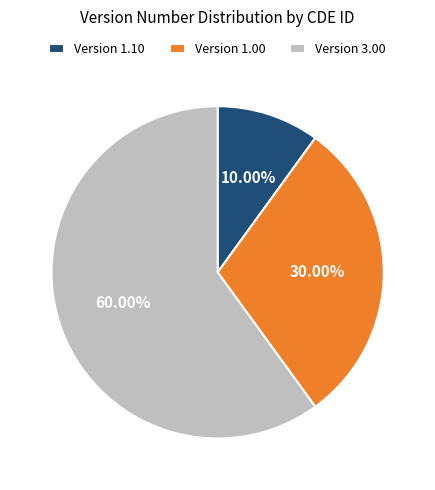

How many slices are in this pie chart?

3